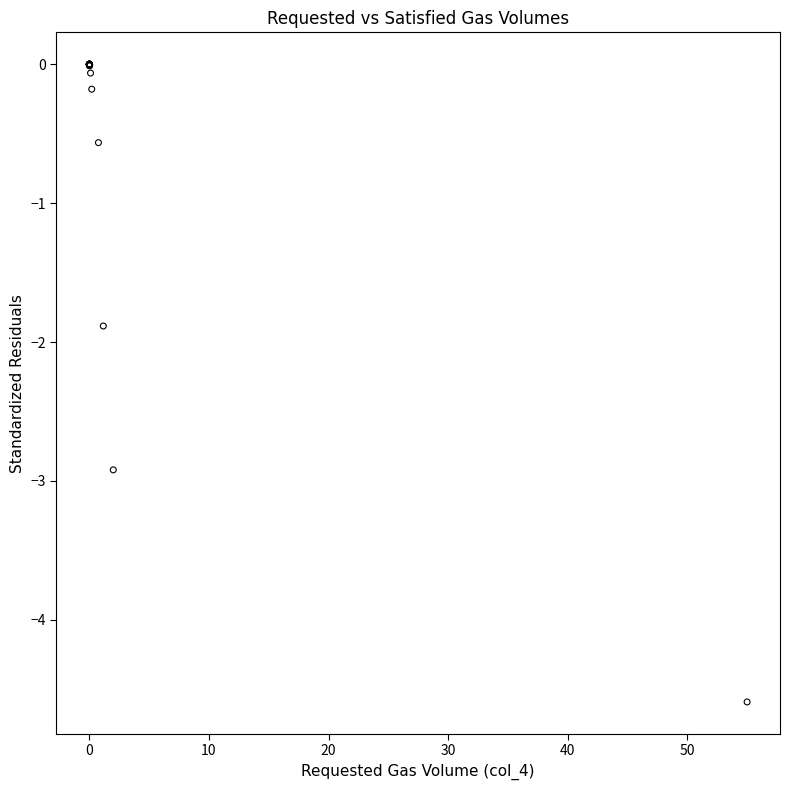

What Y value in the scatter plot is closest to -2?

-1.9